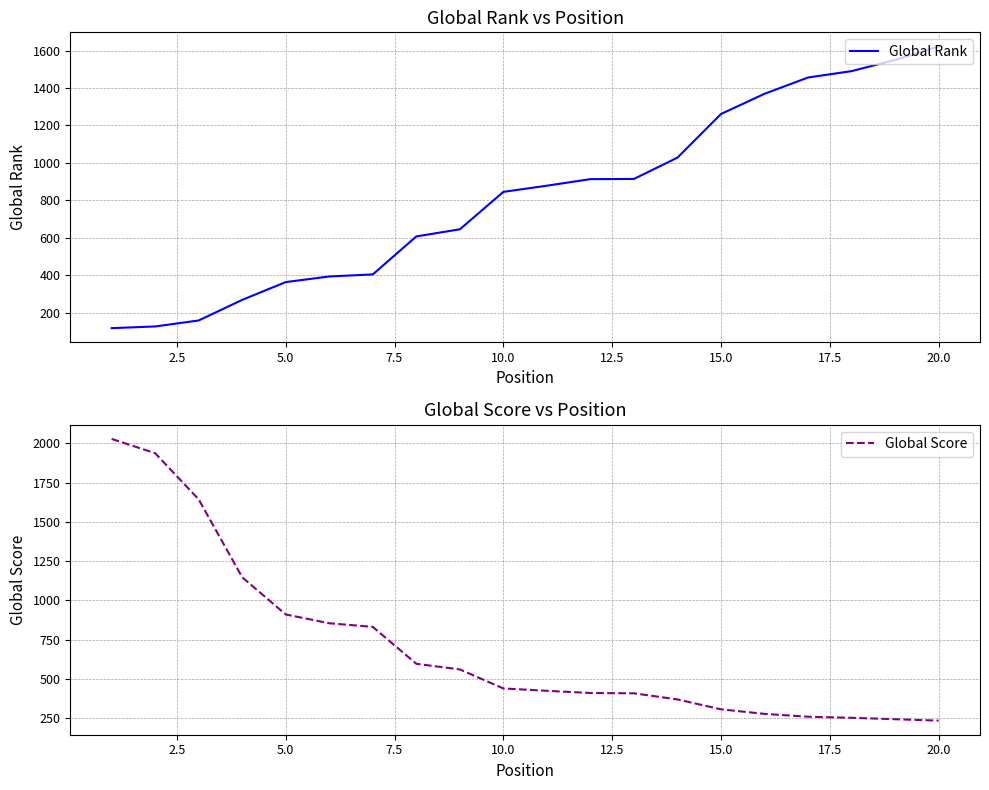

What is the difference between the second highest and second lowest values in the Global Score series?

1694